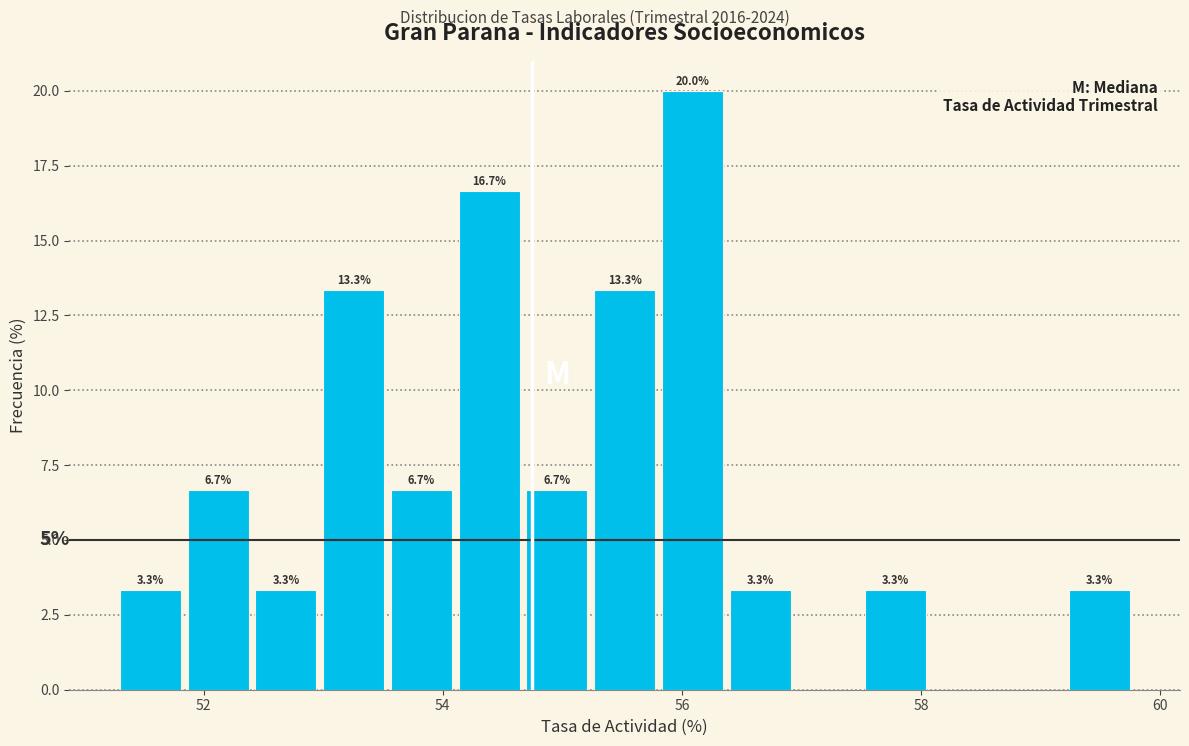

Read against the x-axis, roughly where is the centre of the tallest bar?

56.0